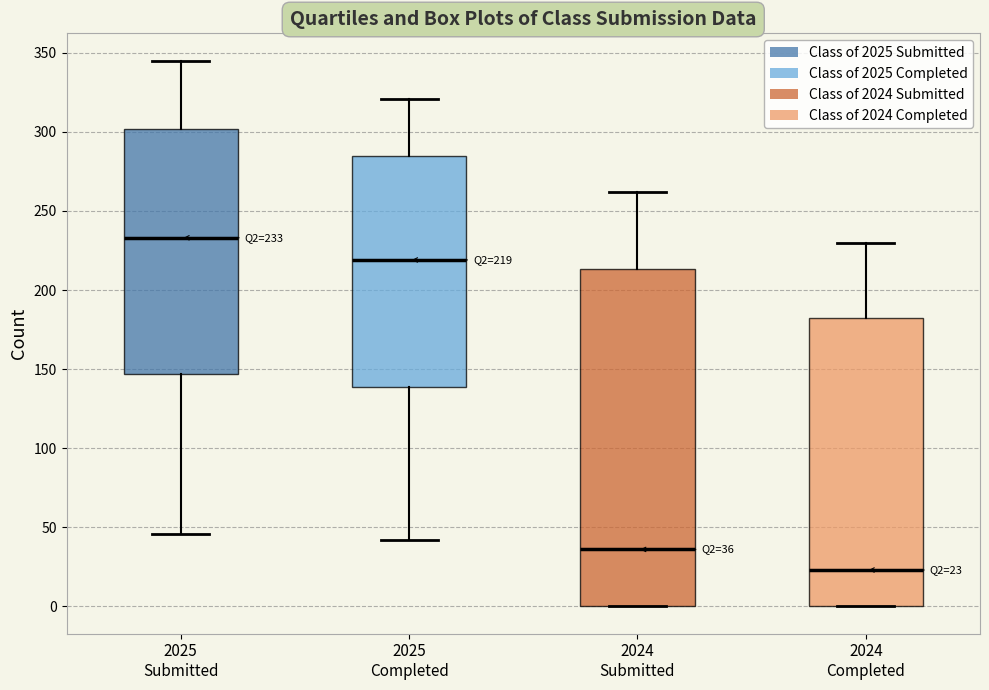

Comparing the boxes themselves (not the whiskers), which one is the tallest?

2024 Submitted